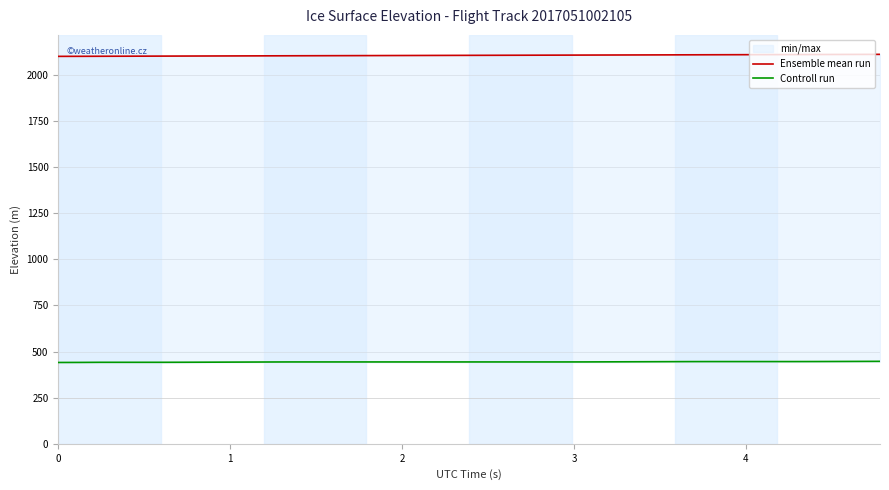

True or false: Controll run and Ensemble mean run cross at least once.

False